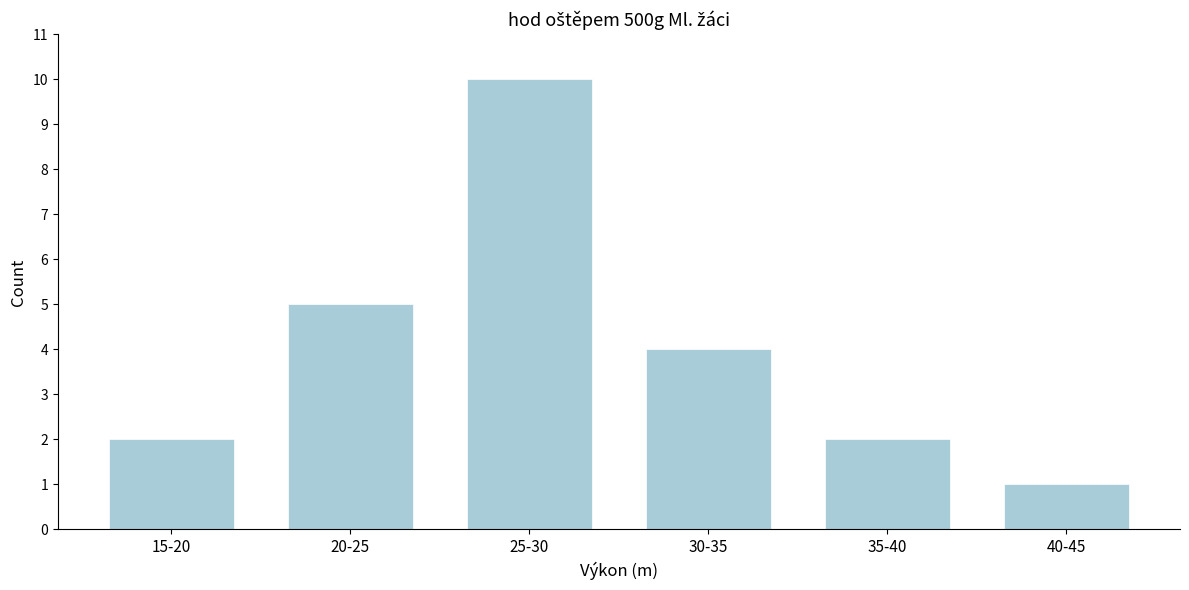

Reading left to right, extract all data points from this chart.

2	5	10	4	2	1